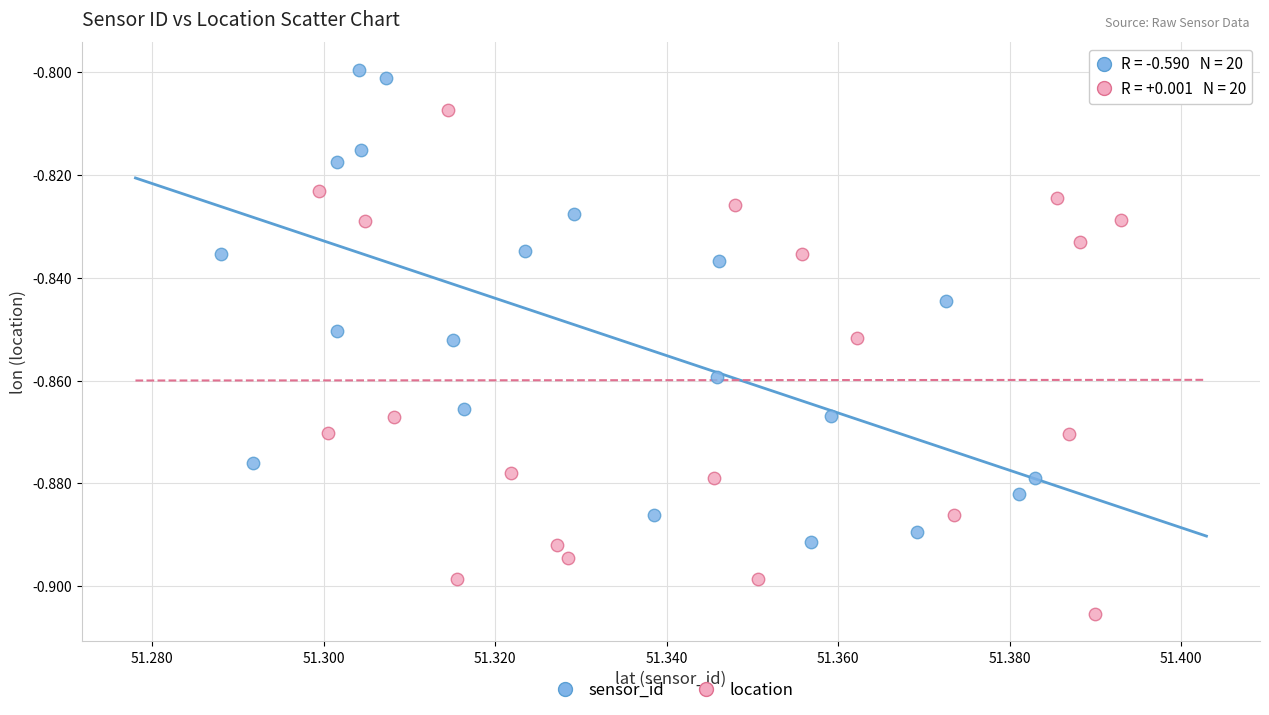

Which series contains the lowest Y value?

location